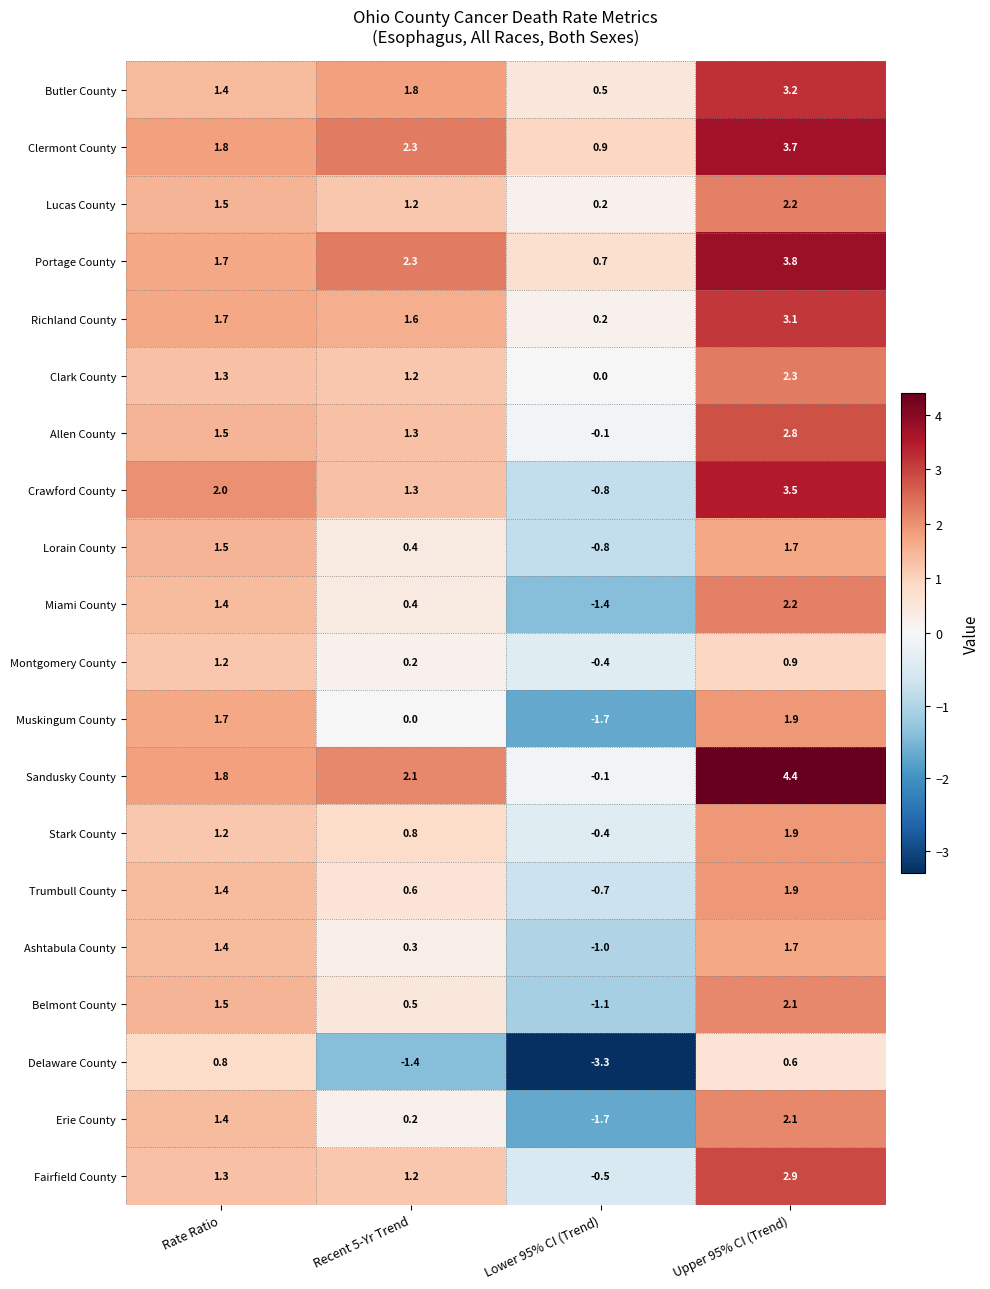

Between Recent 5-Yr Trend and Upper 95% CI (Trend), which series saw the biggest shift?

Sandusky County